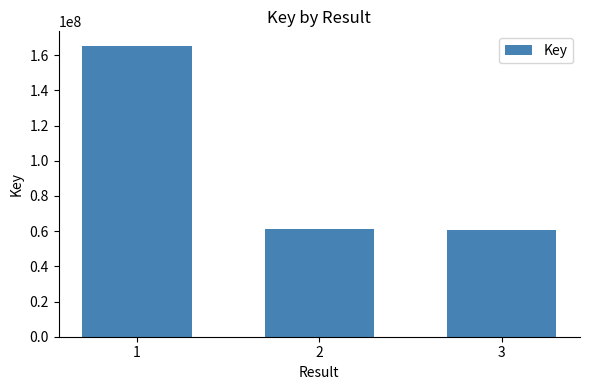

The value at 1 is 270340918. True or false?

False